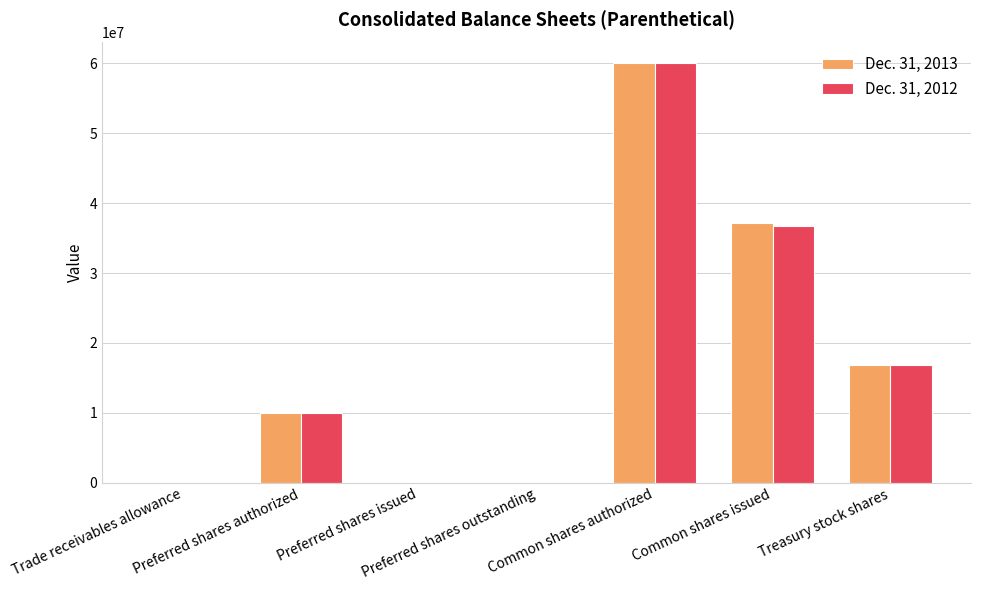

What is the sum of all Dec. 31, 2012 values?

123593916